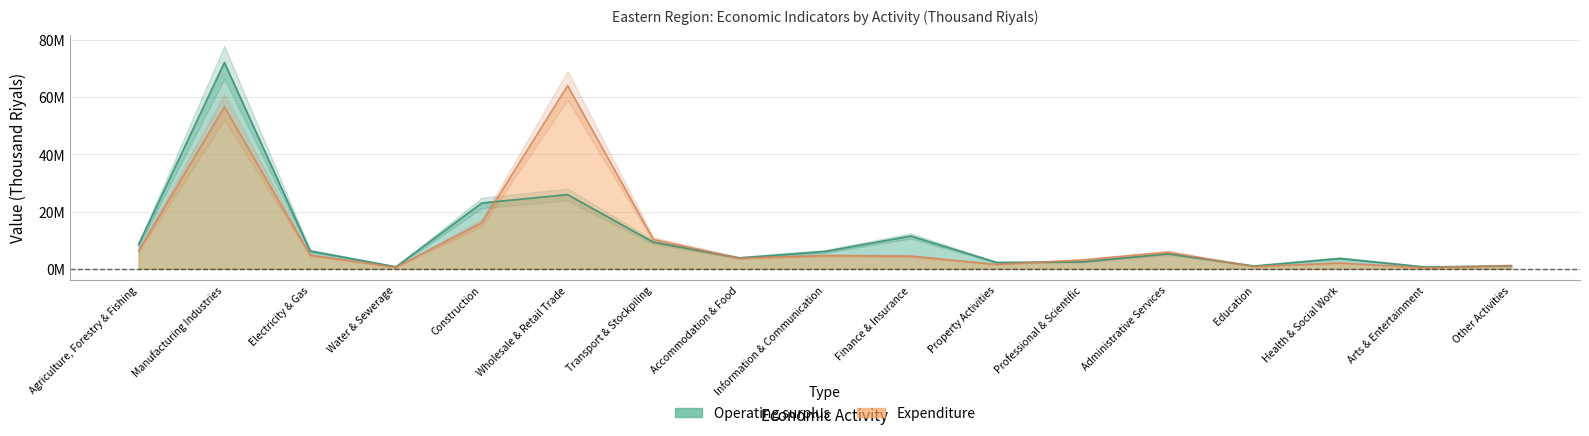

What is the spread (max minus min) of values at Arts & Entertainment?

280541